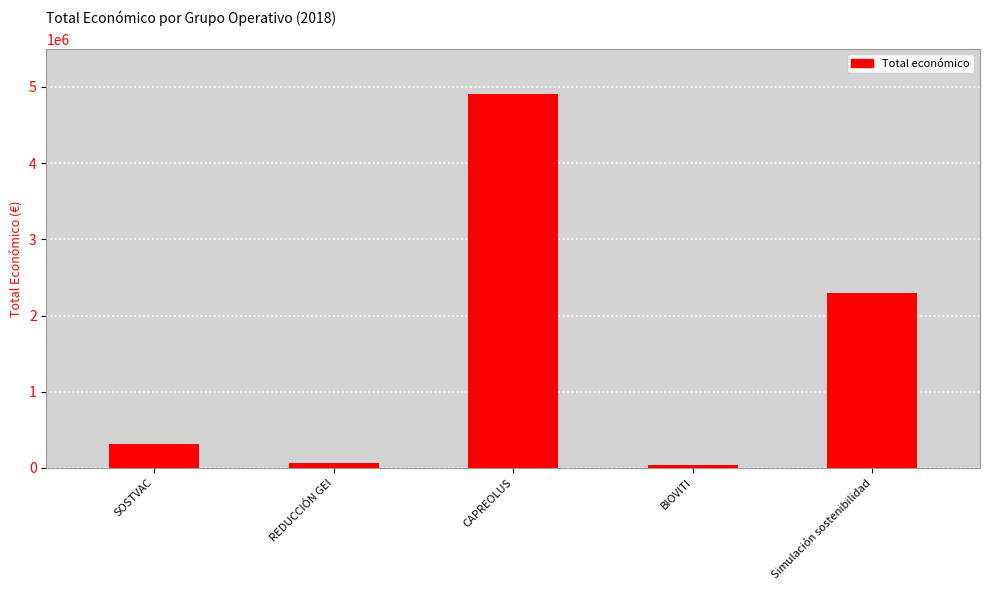

What is the sum of the values at BIOVITI and CAPREOLUS?

4939292